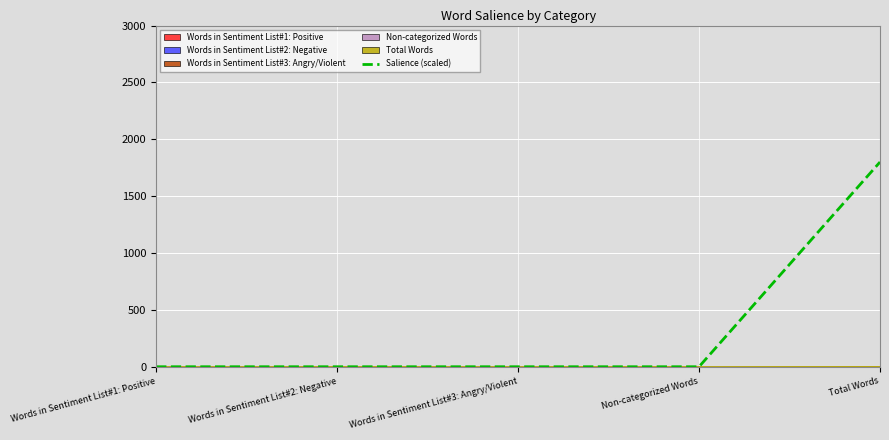

Rank the categories by value from lowest to highest.

Words in Sentiment List#1: Positive, Words in Sentiment List#2: Negative, Words in Sentiment List#3: Angry/Violent, Non-categorized Words, Total Words